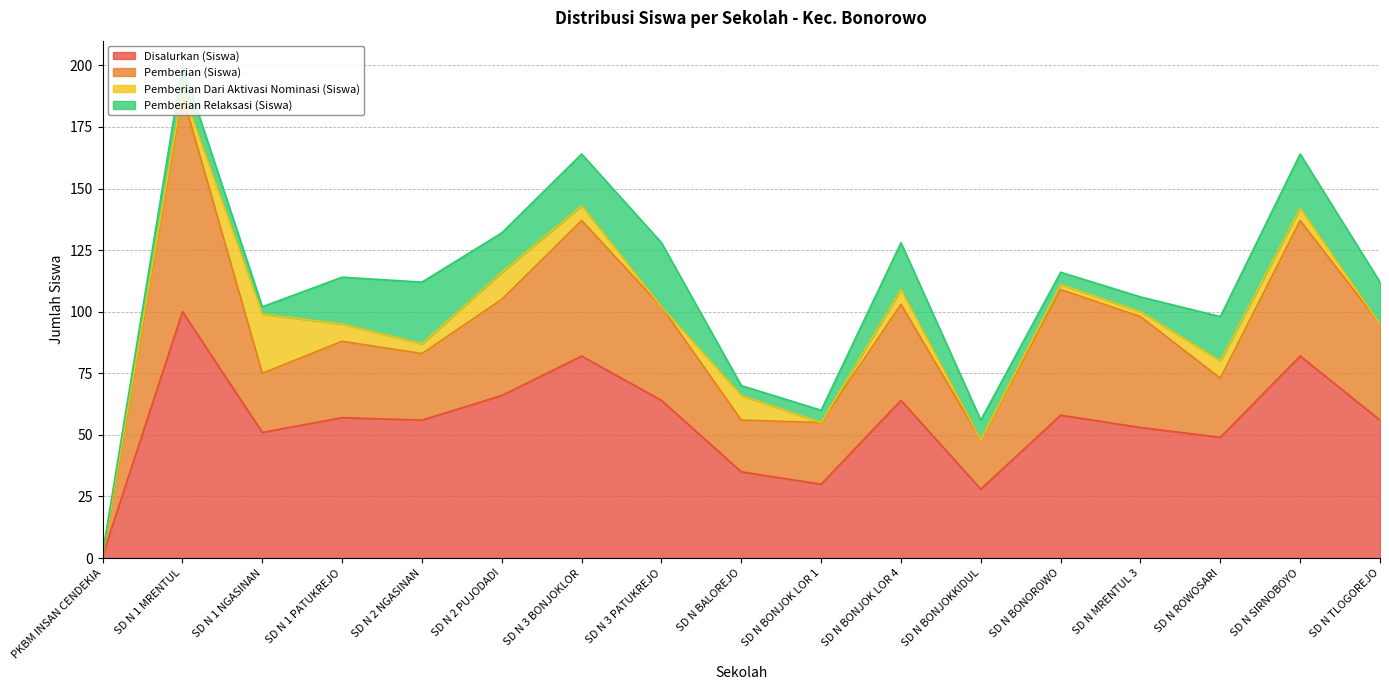

Is the value of Pemberian Dari Aktivasi Nominasi (Siswa) at PKBM INSAN CENDEKIA greater than the value of Pemberian (Siswa) at SD N TLOGOREJO?

No